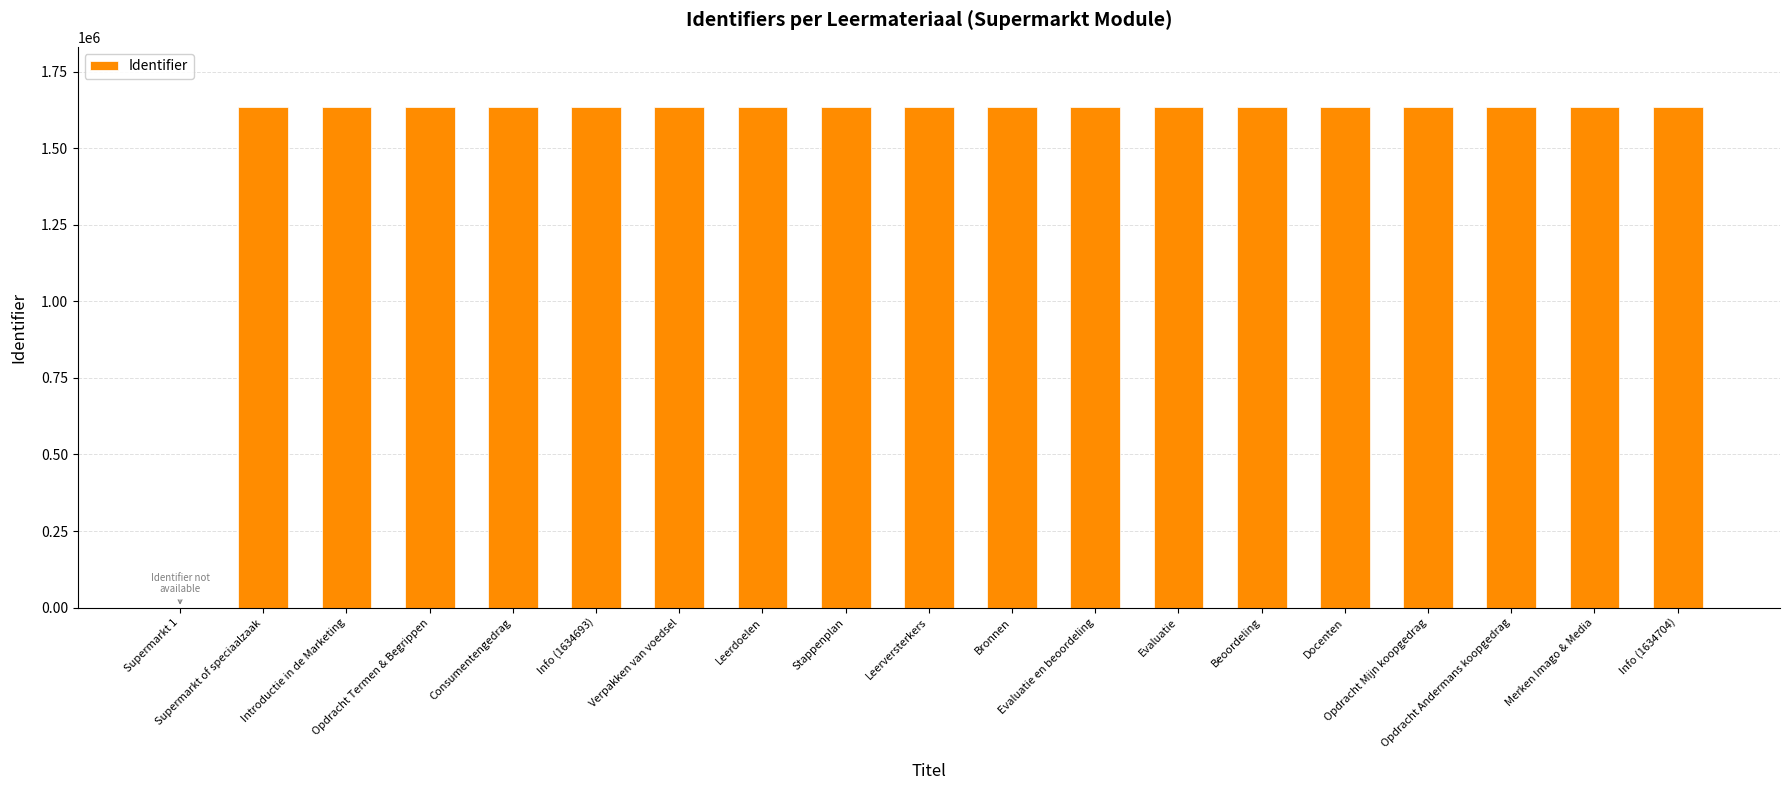

True or false: the data shows 1634395 at Stappenplan.

True